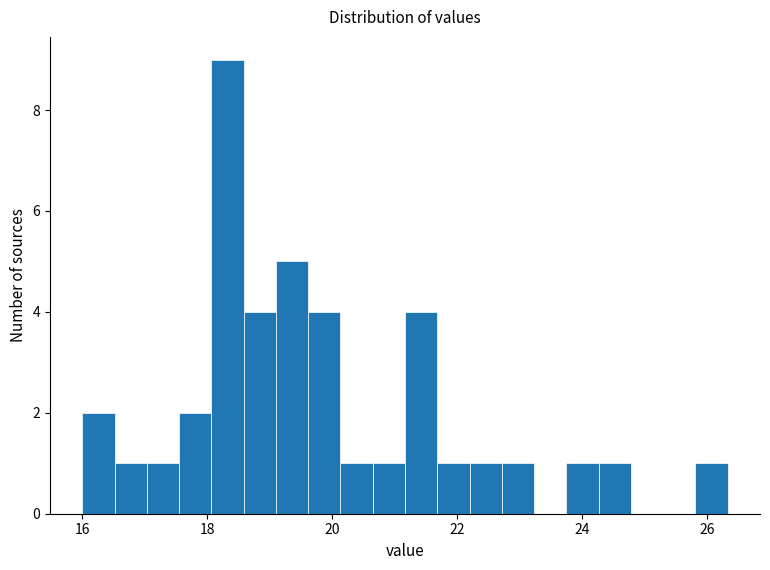

Around what value on the x-axis is the tallest bar? Give the approximate position of its centre, as read against the axis.

18.4